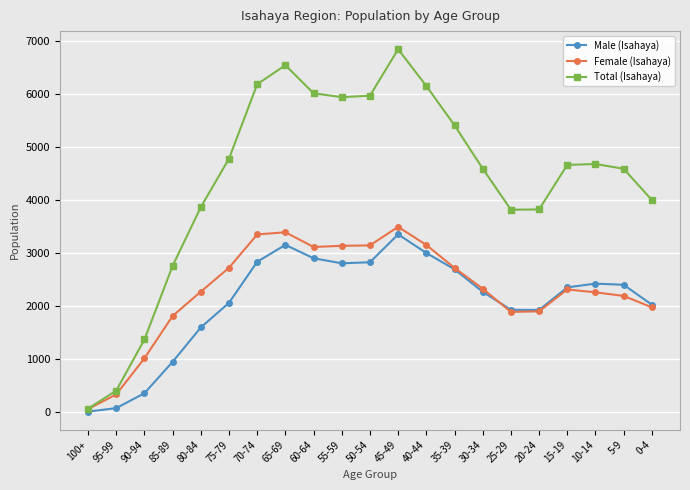

What is the sum of the Male (Isahaya) values at 5-9 and 95-99?

2470